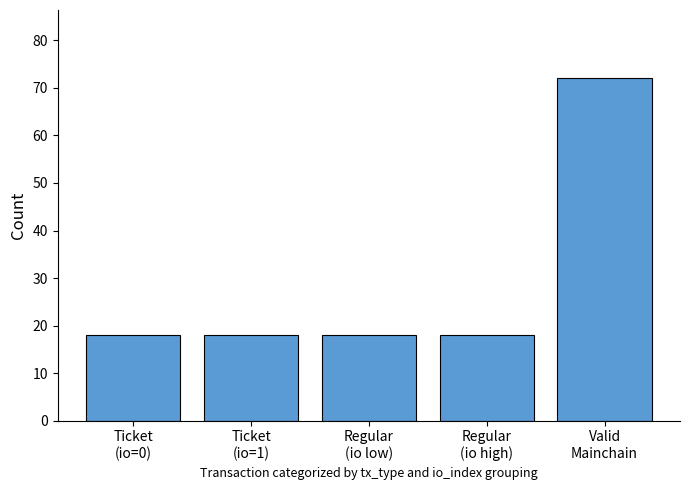

What is the ratio of the value at Regular
(io high) to the value at Ticket
(io=1)?

1.0